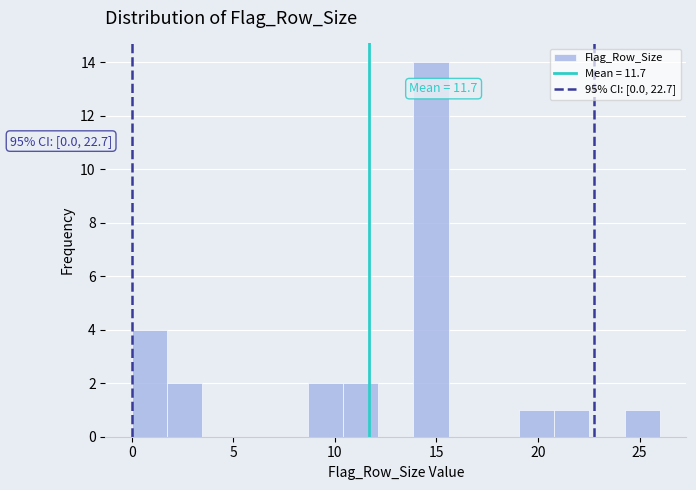

Around what value on the x-axis is the tallest bar? Give the approximate position of its centre, as read against the axis.

14.5